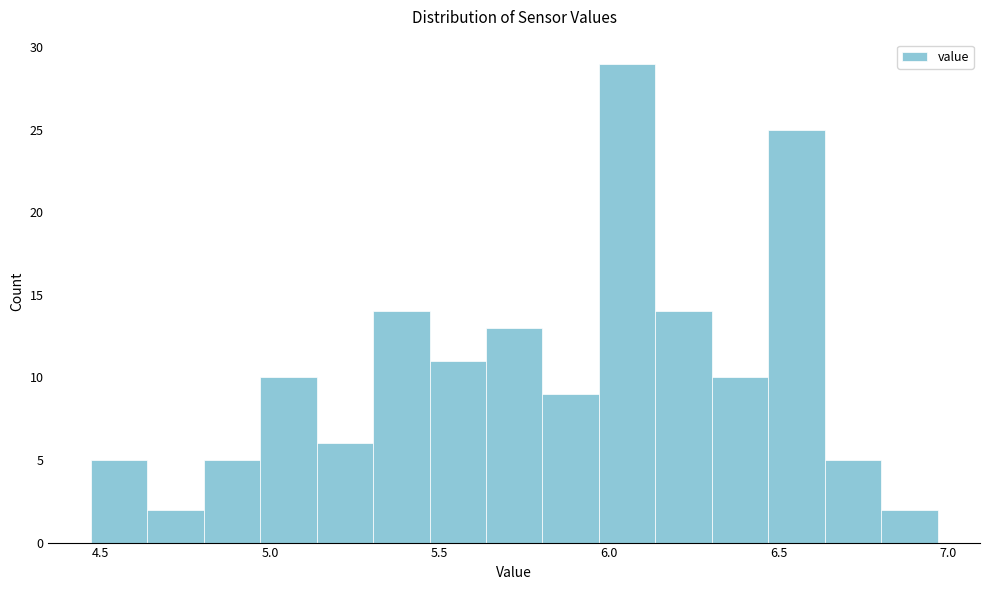

Around what value on the x-axis is the tallest bar? Give the approximate position of its centre, as read against the axis.

6.05